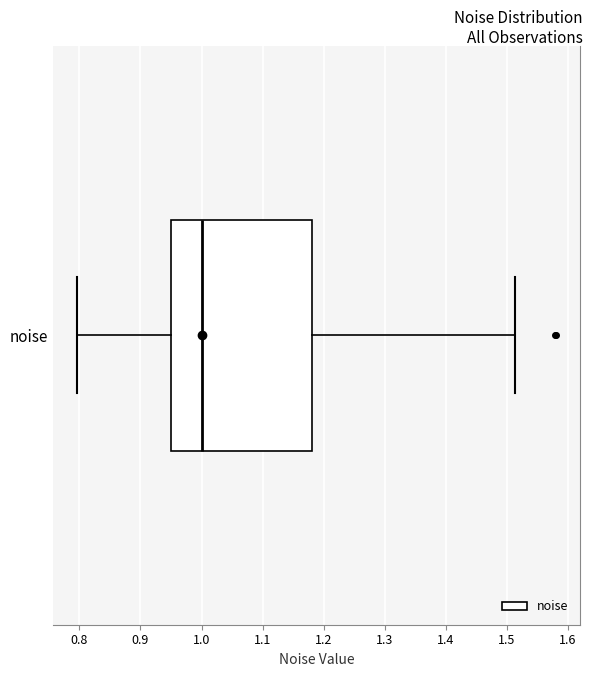

Transcribe this box plot: give where the median line is, the range the box spans, and where the two whiskers end, as read against the x-axis. The values are not printed on the chart, so give them approximately, as read against the axis.

median 1.00, box 0.95 to 1.18, whiskers 0.80 to 1.51